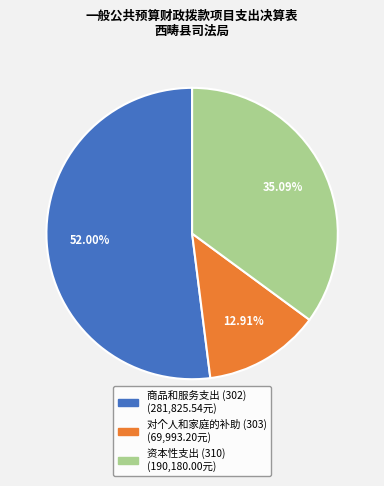

How many slices are in this pie chart?

3